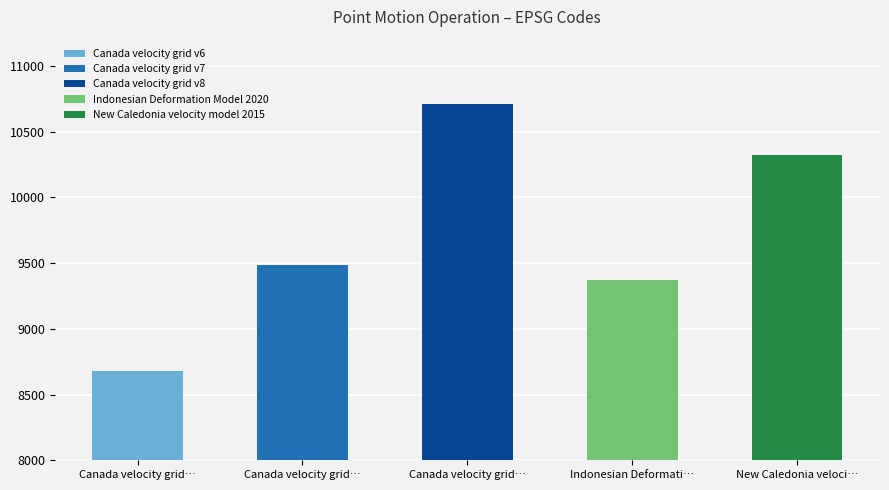

Where does the data first go above 9483?

Canada velocity grid v8